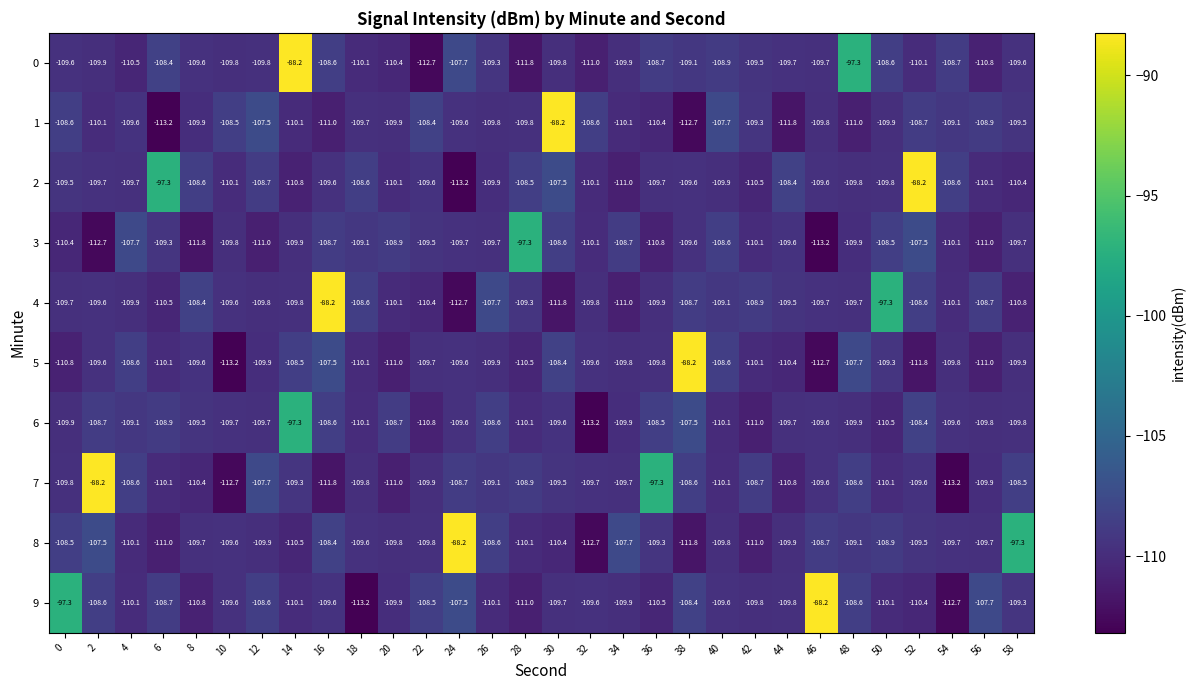

Is it true that 7 equals -201.9 at 10?

False